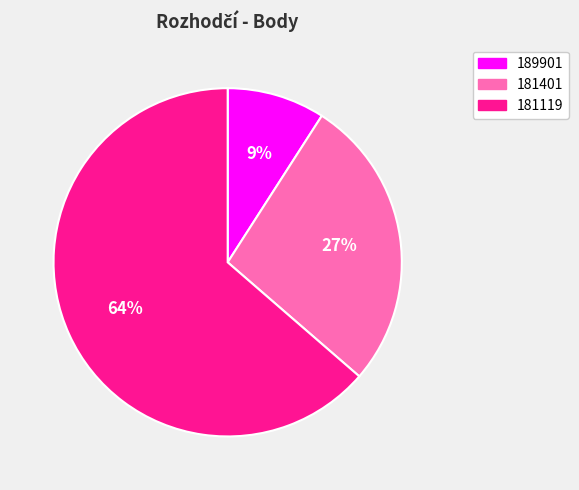

To the nearest percent, what percentage of the pie is 181119?

64%